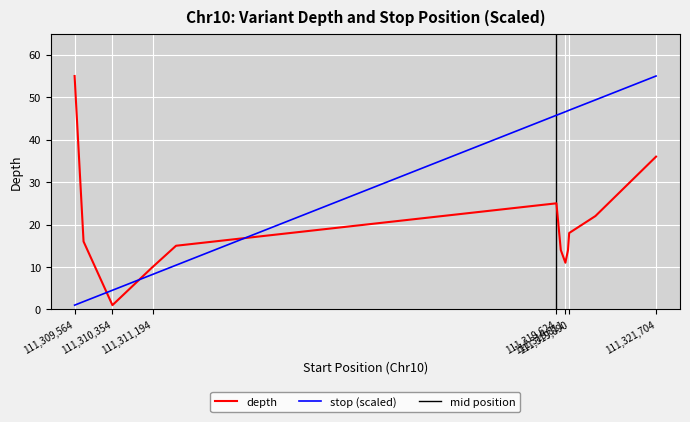

True or false: stop and depth cross at least once.

True